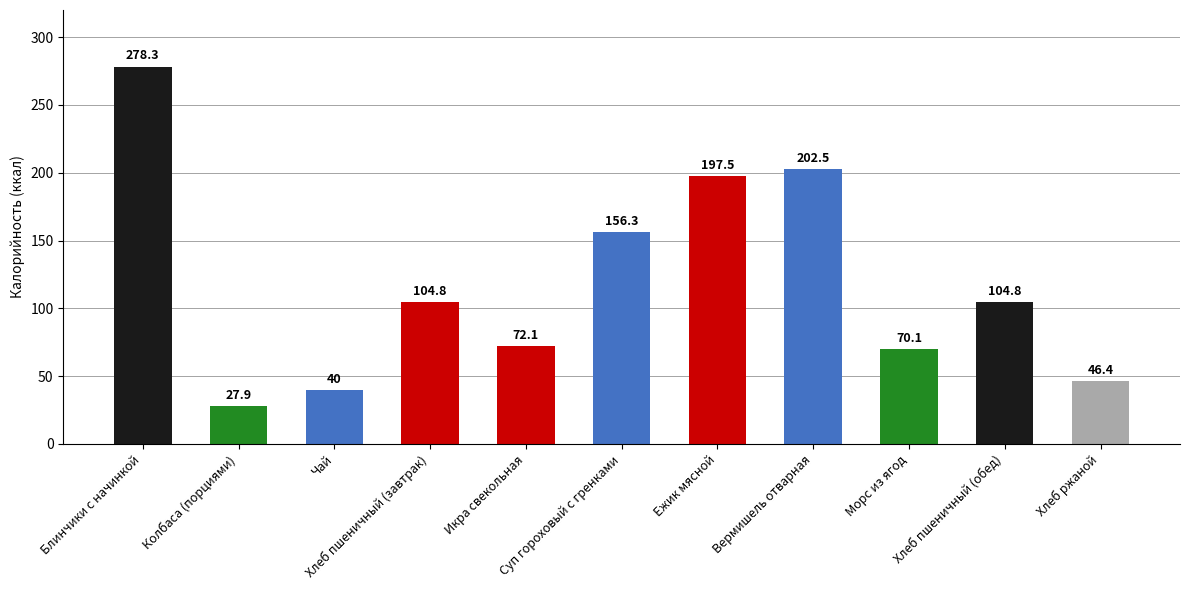

Approximately how many times larger is the value at Хлеб ржаной compared to Ежик мясной?

0.2